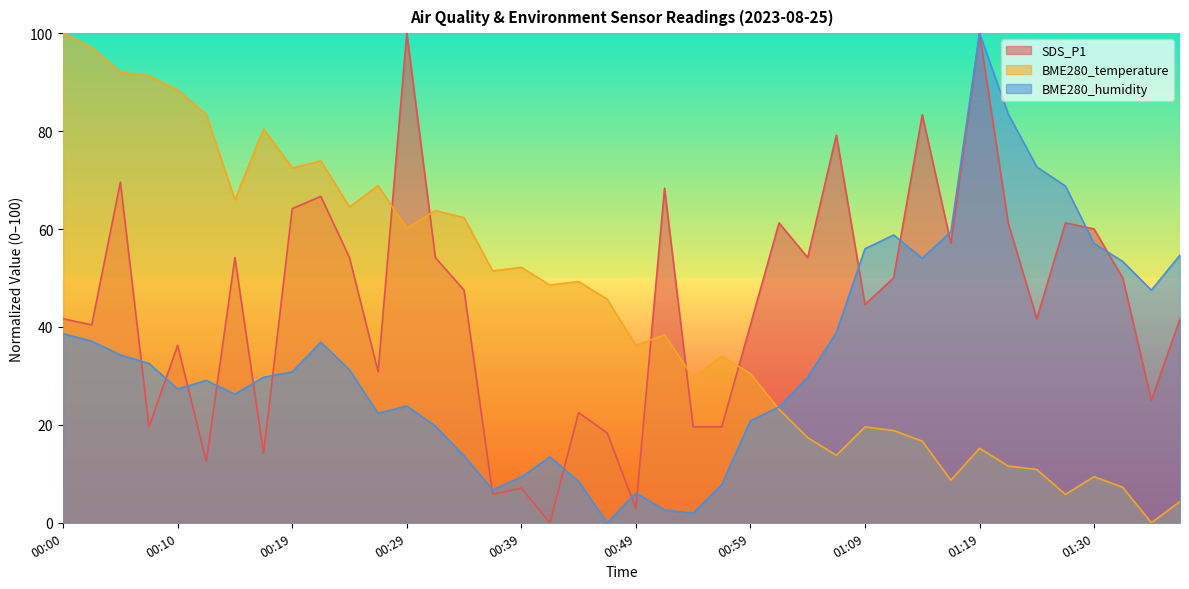

Reading left to right, extract all data points from this chart.

SDS_P1: 00:00=41.7	00:02=40.4	00:05=69.6	00:07=19.6	00:10=36.2	00:12=12.5	00:15=54.2	00:17=14.2	00:19=64.2	00:22=66.7	00:24=54.2	00:27=30.8	00:29=100.0	00:32=54.2	00:34=47.5	00:37=5.8	00:39=7.1	00:42=0.0	00:44=22.5	00:47=18.3	00:49=2.9	00:52=68.3	00:54=19.6	00:57=19.6	00:59=40.4	01:02=61.2	01:04=54.2	01:06=79.2	01:09=44.6	01:12=50.0	01:14=83.3	01:17=57.1	01:19=100.0	01:22=61.2	01:25=41.7	01:27=61.2	01:30=60.0	01:32=50.0	01:34=25.0	01:37=41.7
BME280_temperature: 00:00=100.0	00:02=97.1	00:05=92.0	00:07=91.3	00:10=88.4	00:12=83.3	00:15=65.9	00:17=80.4	00:19=72.5	00:22=73.9	00:24=64.5	00:27=68.8	00:29=60.1	00:32=63.8	00:34=62.3	00:37=51.4	00:39=52.2	00:42=48.6	00:44=49.3	00:47=45.7	00:49=36.2	00:52=38.4	00:54=29.7	00:57=34.1	00:59=30.4	01:02=23.2	01:04=17.4	01:06=13.8	01:09=19.6	01:12=18.8	01:14=16.7	01:17=8.7	01:19=15.2	01:22=11.6	01:25=10.9	01:27=5.8	01:30=9.4	01:32=7.2	01:34=0.0	01:37=4.3
BME280_humidity: 00:00=38.6	00:02=37.1	00:05=34.3	00:07=32.5	00:10=27.3	00:12=29.1	00:15=26.2	00:17=29.7	00:19=30.8	00:22=36.9	00:24=31.2	00:27=22.3	00:29=23.9	00:32=19.7	00:34=13.7	00:37=6.7	00:39=9.3	00:42=13.4	00:44=8.5	00:47=0.0	00:49=6.1	00:52=2.6	00:54=2.0	00:57=7.8	00:59=20.8	01:02=23.6	01:04=29.7	01:06=38.8	01:09=56.0	01:12=58.8	01:14=54.0	01:17=59.4	01:19=100.0	01:22=83.5	01:25=72.7	01:27=68.8	01:30=57.0	01:32=53.4	01:34=47.5	01:37=54.7